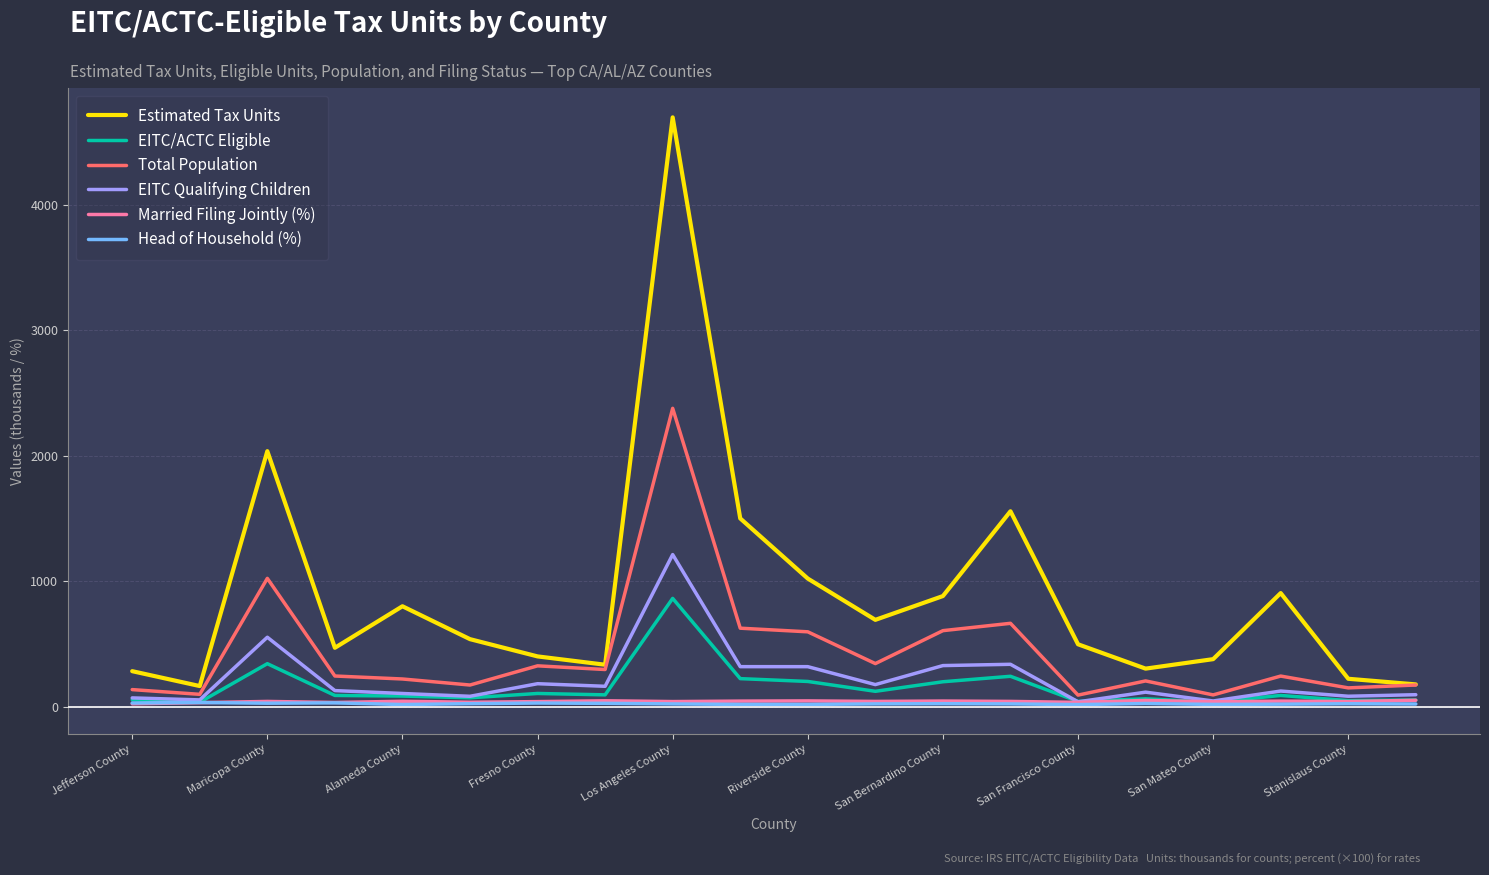

Which series has the widest spread of values?

Estimated Tax Units